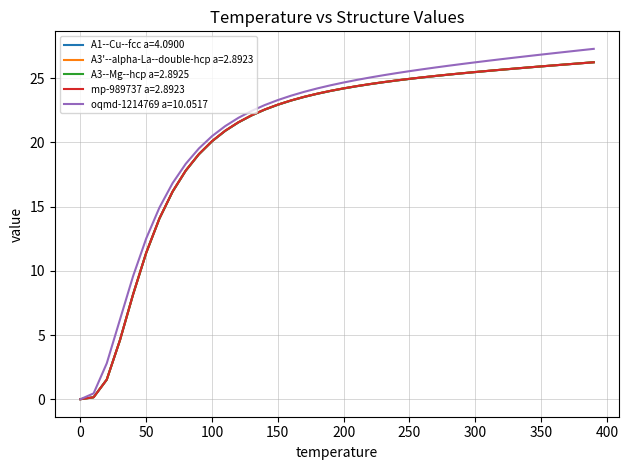

What is the highest value of the A3'--alpha-La--double-hcp a=2.8923 series?

26.2